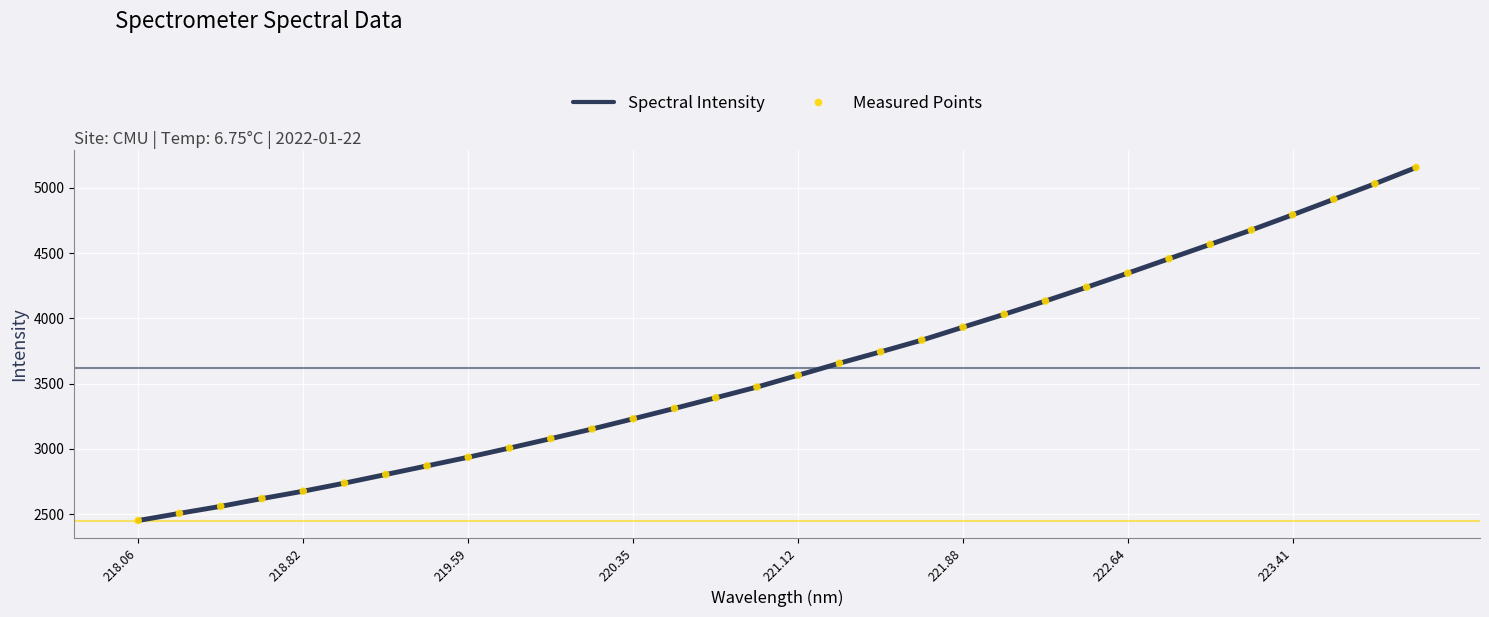

What is the difference between the maximum and minimum values?

2705.1